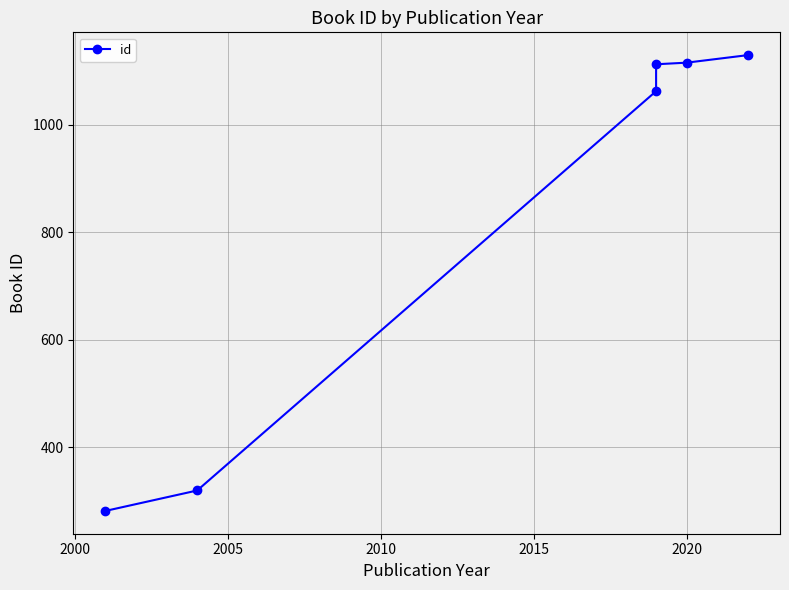

Reading left to right, what are all the values shown in this chart?

282	320	1062	1112	1115	1129